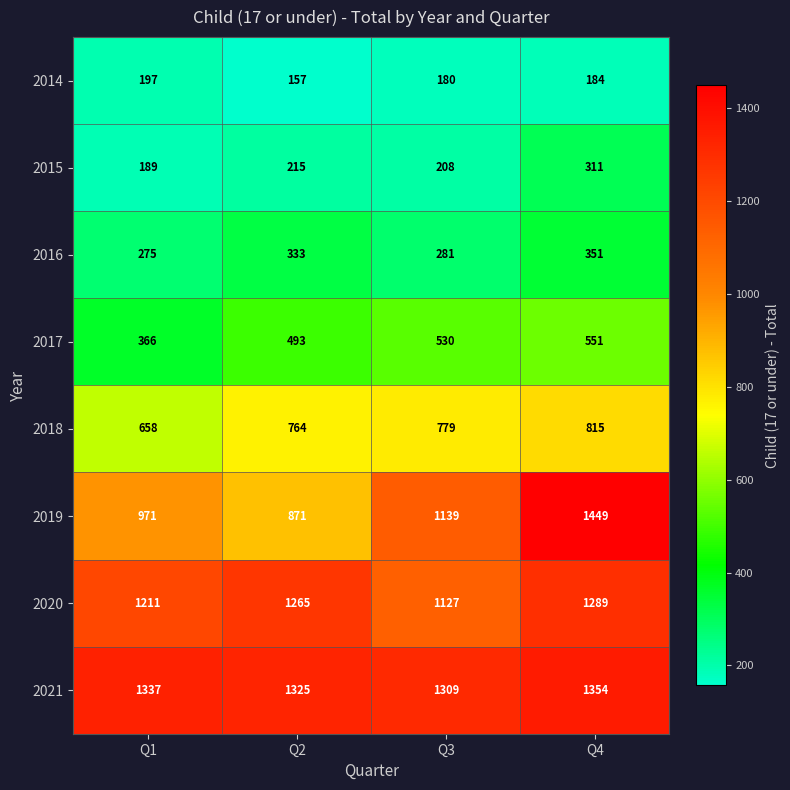

Which series has the largest total across all categories?

2021